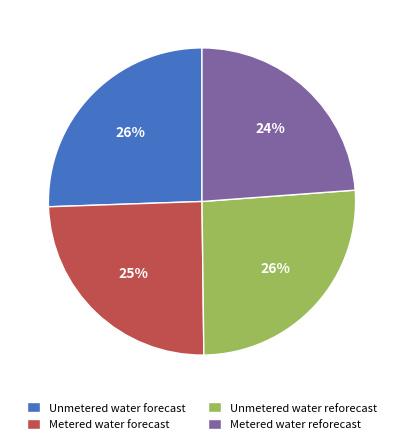

How many segments does this pie chart have?

4